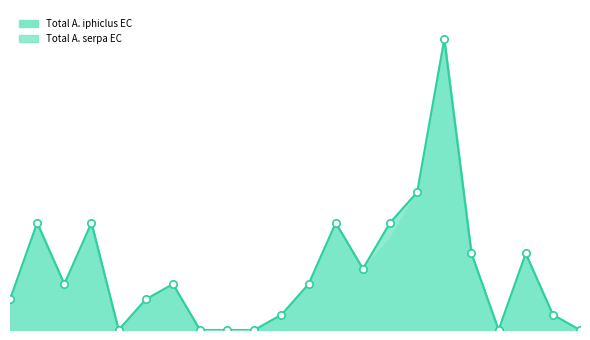

Between 2015-09 and 2016-04, which is larger?

2015-09